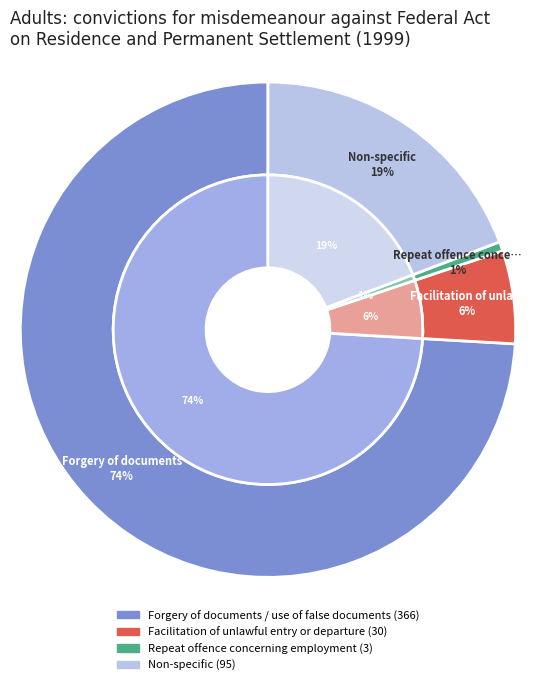

Rank the categories by value from lowest to highest.

Repeat offence concerning employment, Facilitation of unlawful entry or departure, Non-specific, Forgery of documents / use of false documents